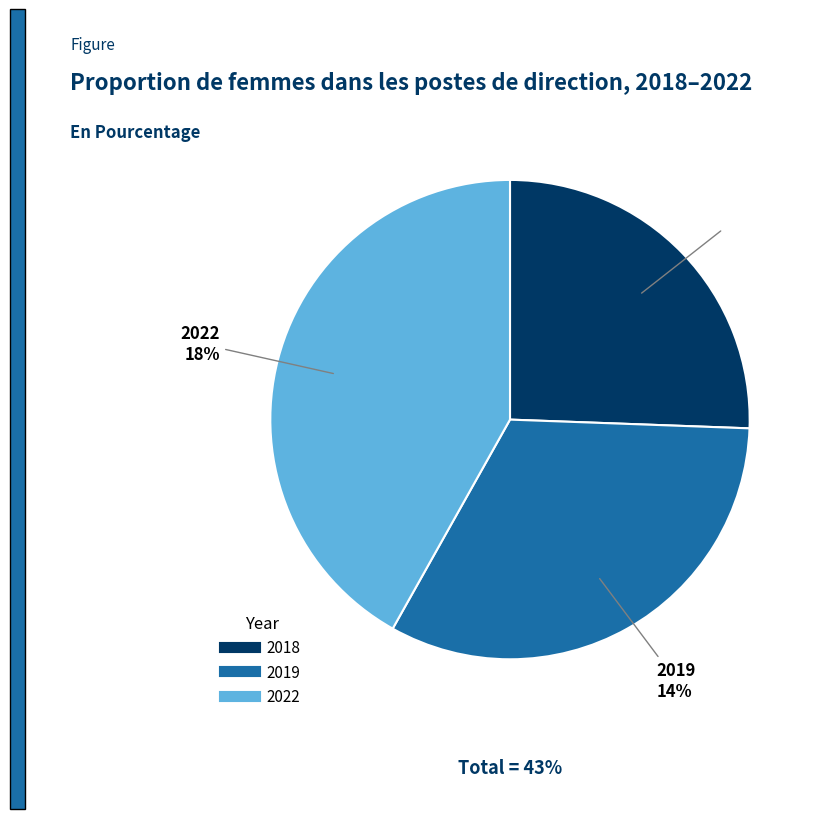

What percentage is NOT represented by 2019?

67.4%